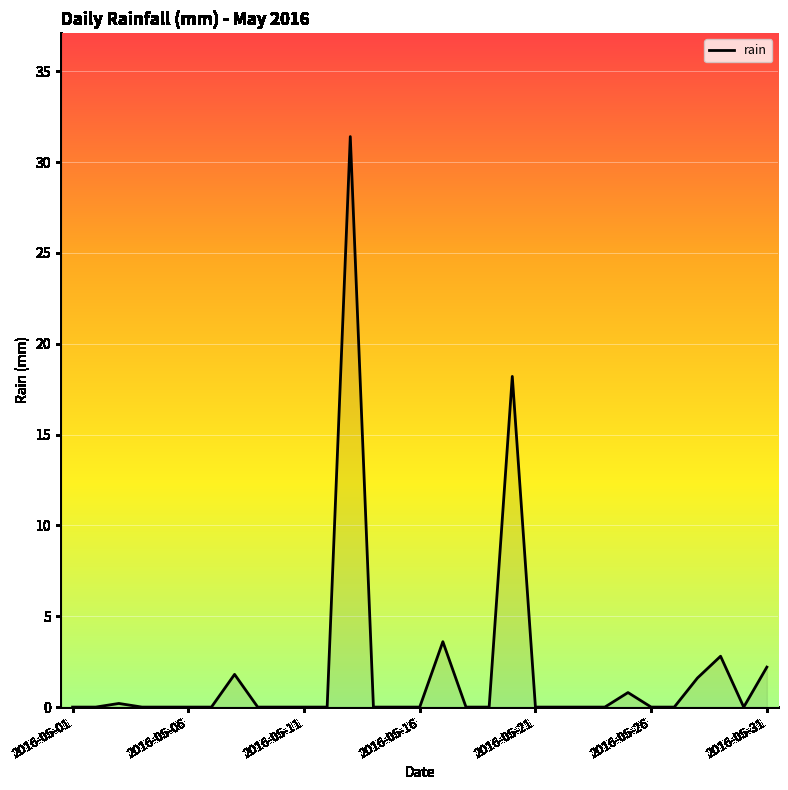

What is the difference between the maximum and minimum values?

31.4